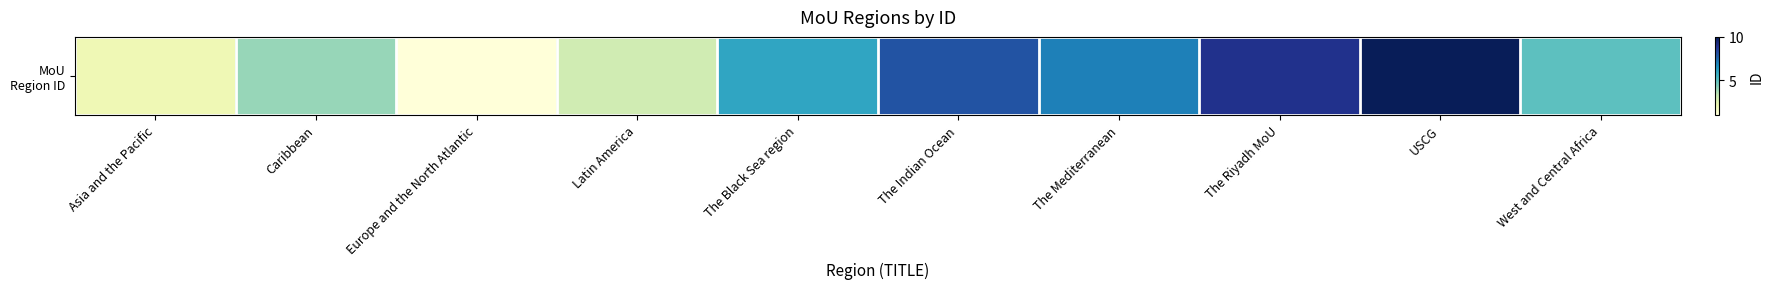

Where does the data first go above 6?

The Indian Ocean